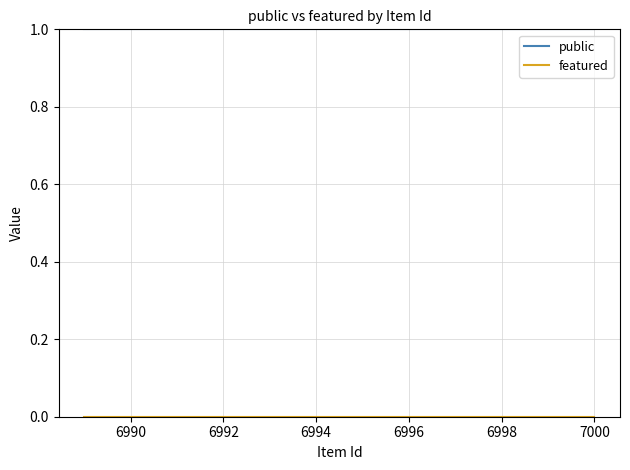

Does the chart display data point markers on the line(s)?

No